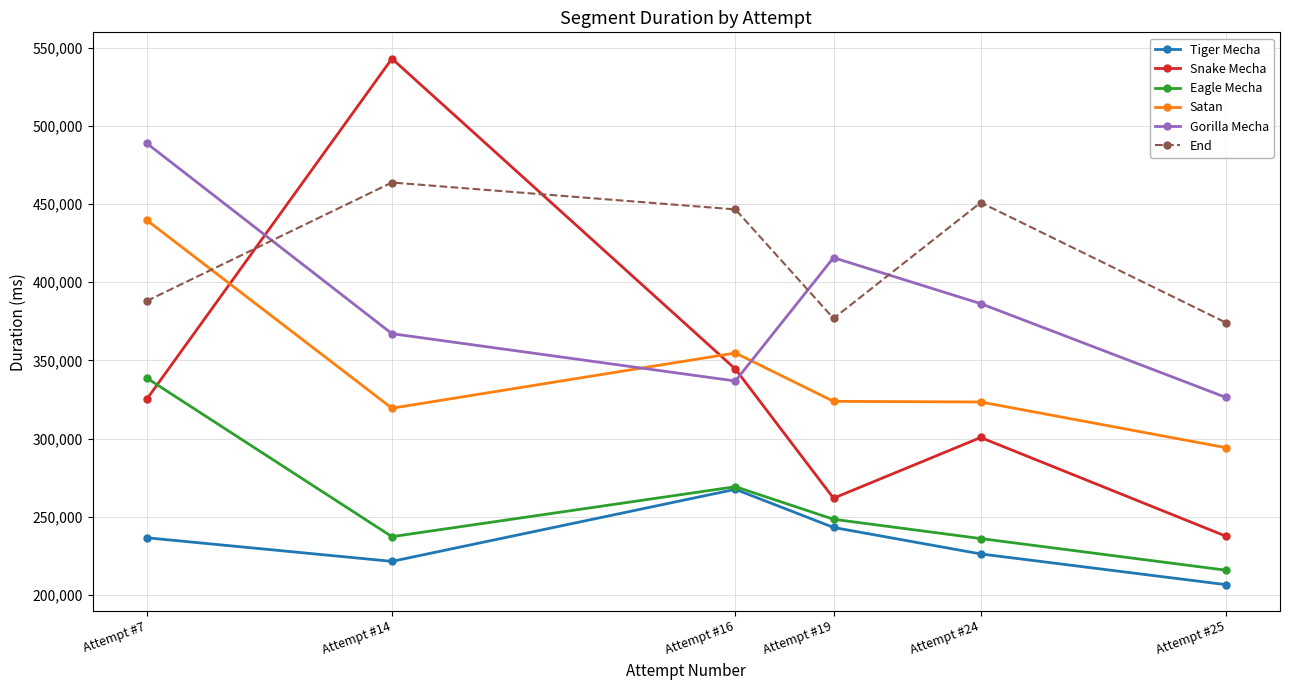

Where is Snake Mecha nearest to the value 390279?

Attempt #16